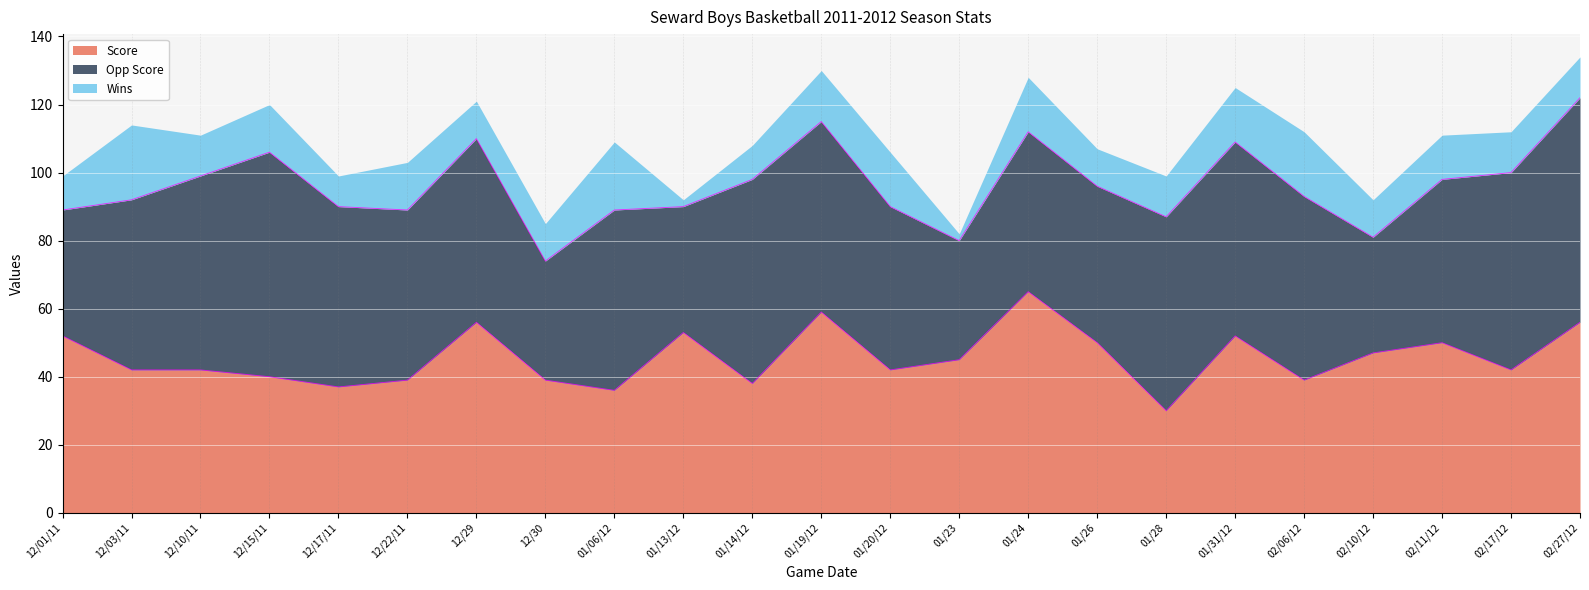

How many times do Opp Score and Score cross each other?

11